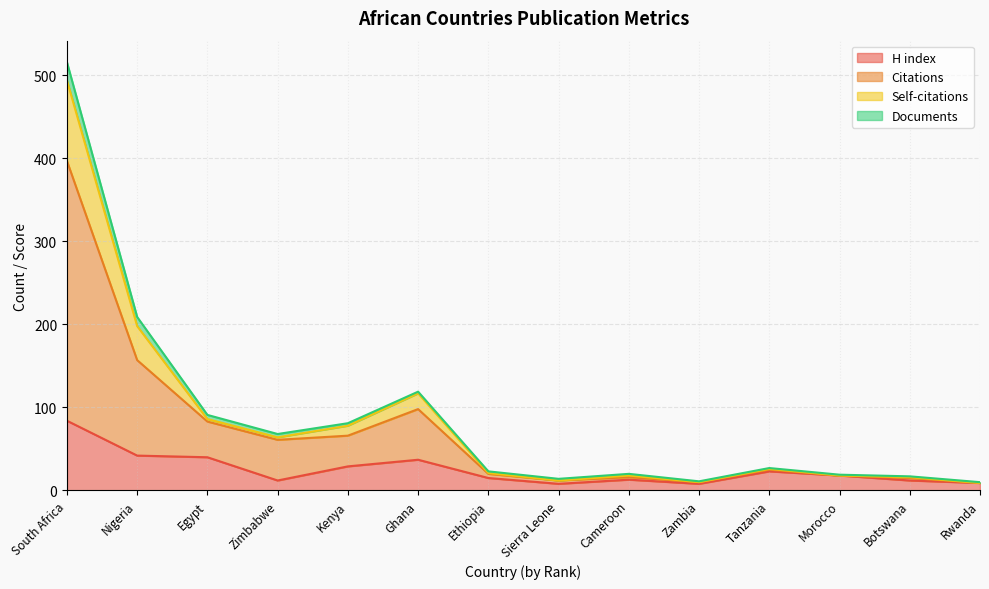

True or false: H index has a value of 13 at Cameroon.

True